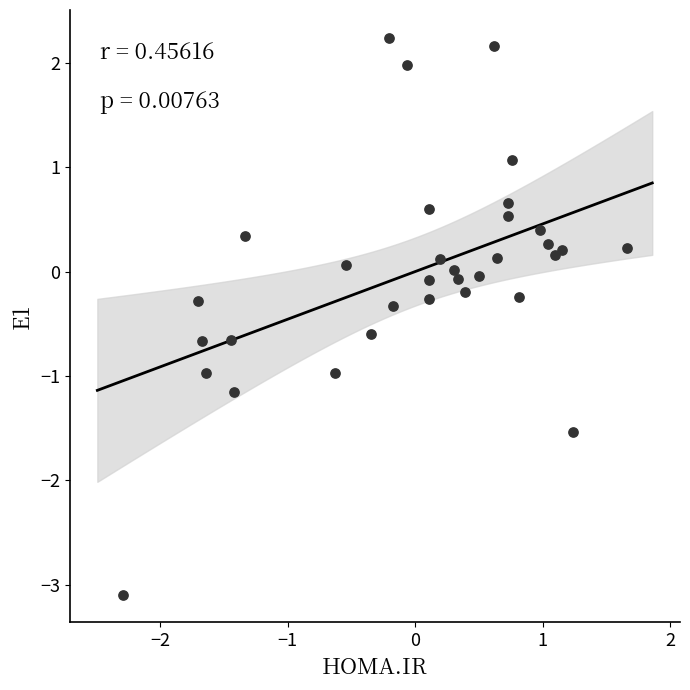

What is the range of X values (max minus min)?

4.0